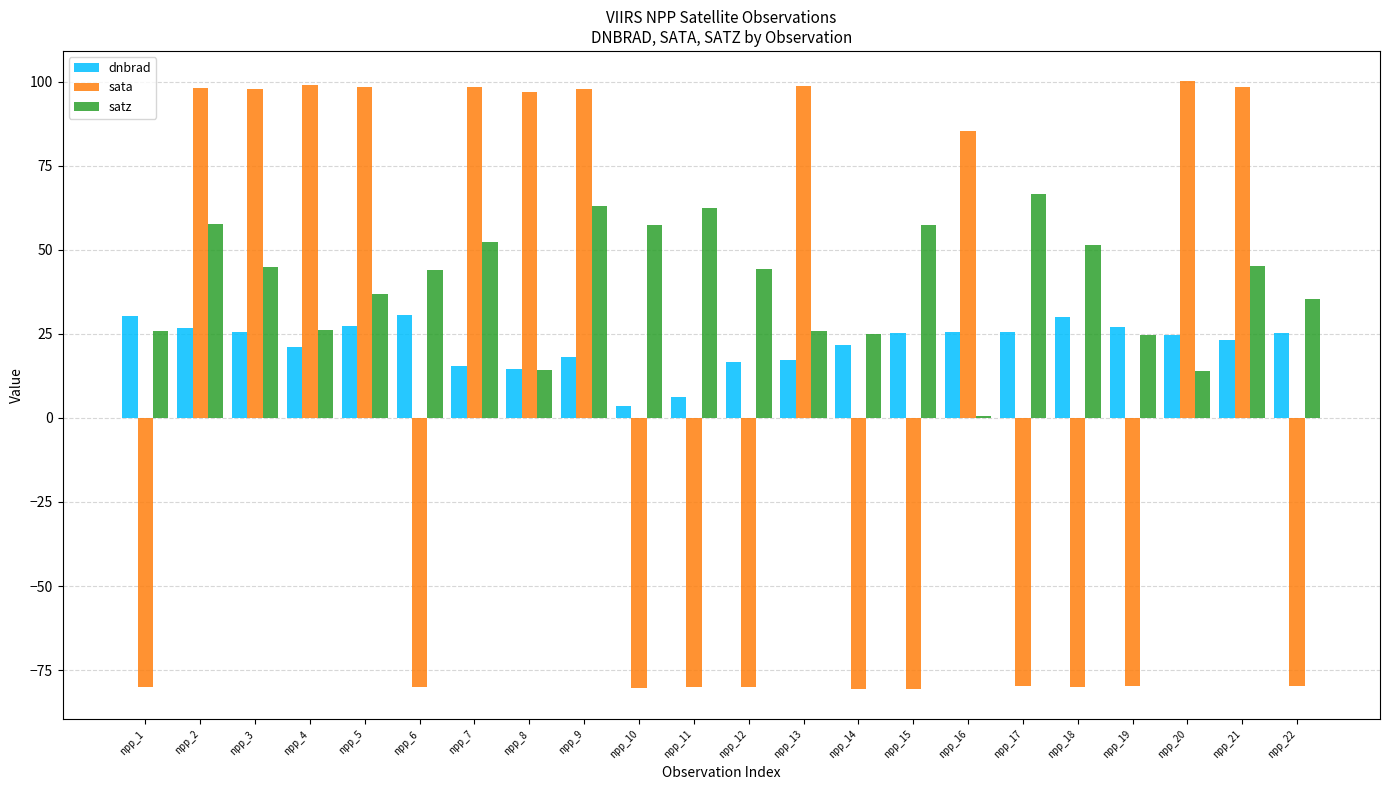

Which series has the largest total across all categories?

satz